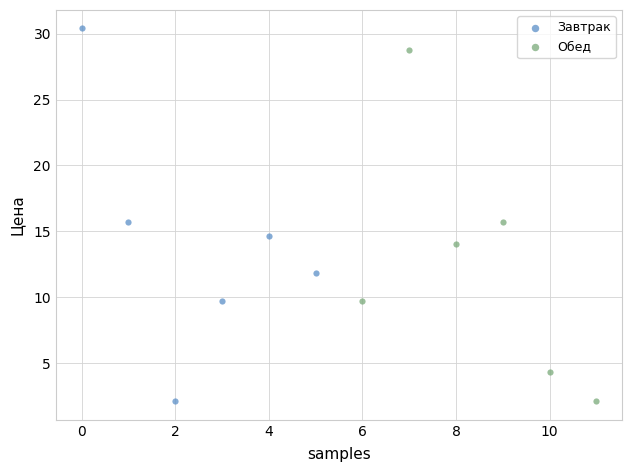

Which series has the largest Y range (max minus min)?

Завтрак